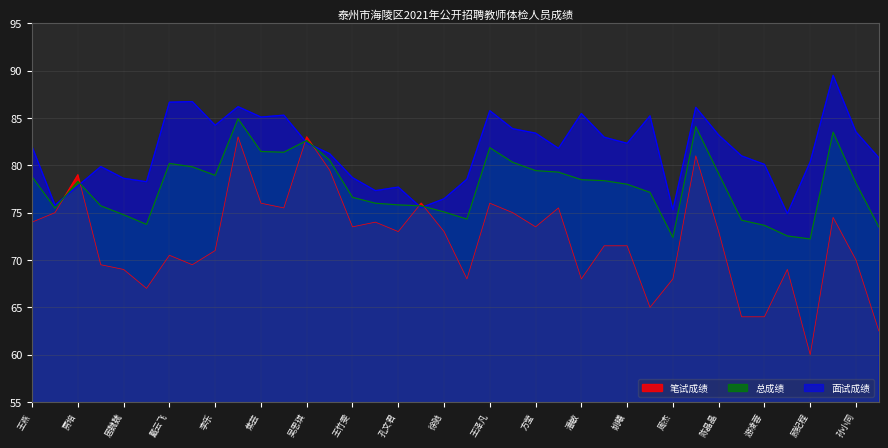

In 总成绩, how many points are lower than both neighbors (excluding endpoints)?

7